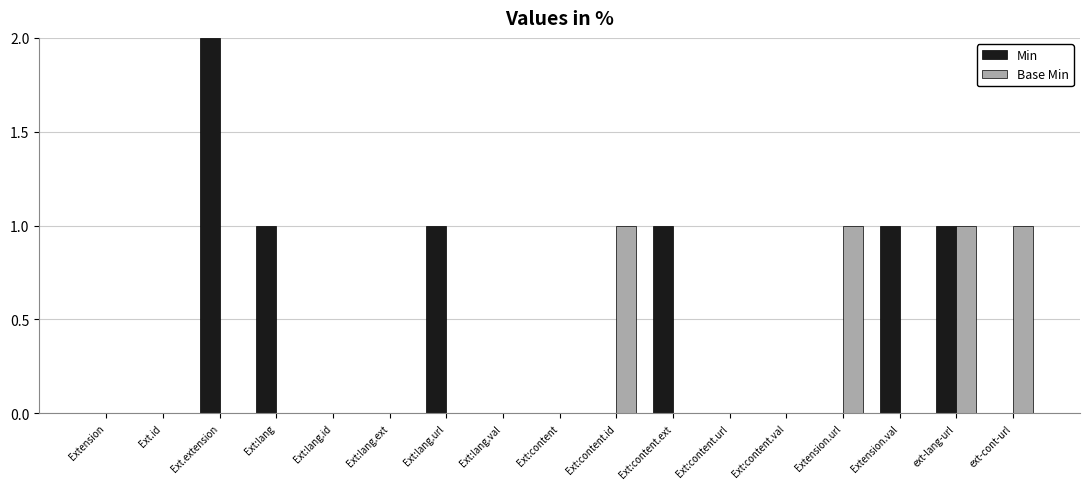

Between Ext:lang and Ext:lang.val, which series saw the biggest shift?

Min